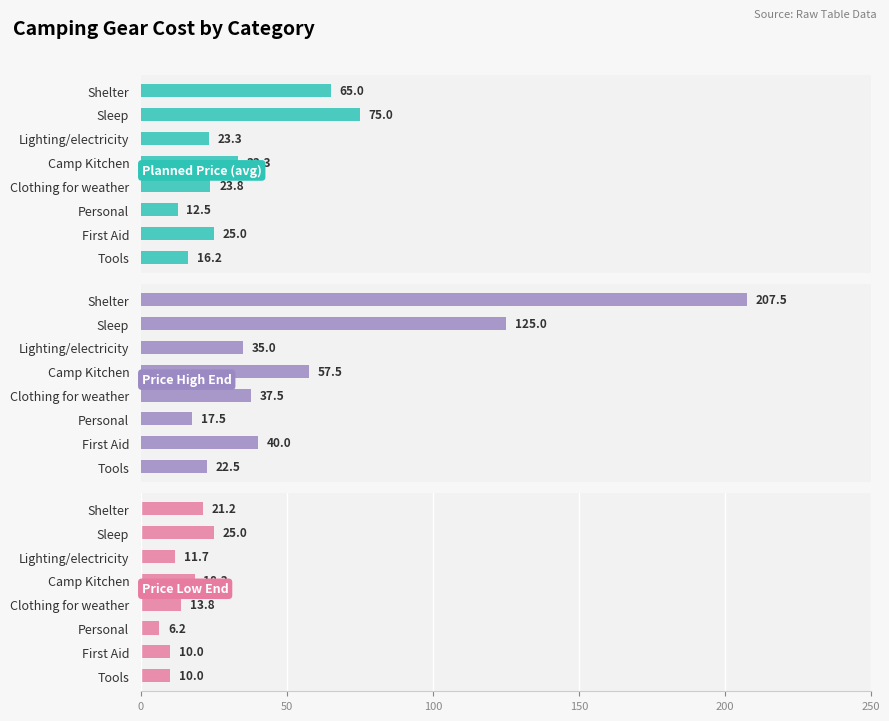

What is the total value across all series at Sleep?

225.0